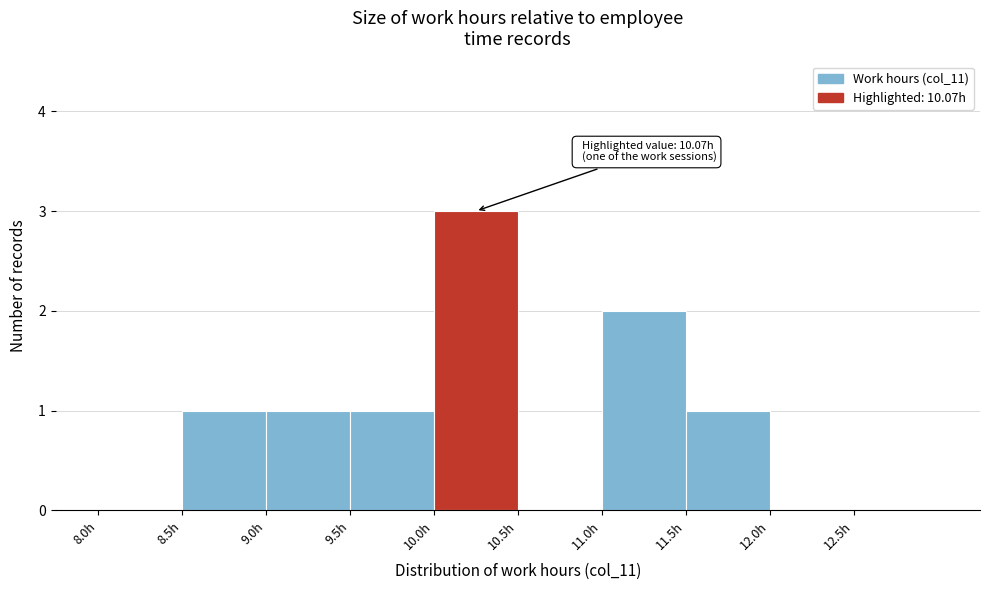

Over which range of the x-axis is the bar tallest?

10.0 to 10.5